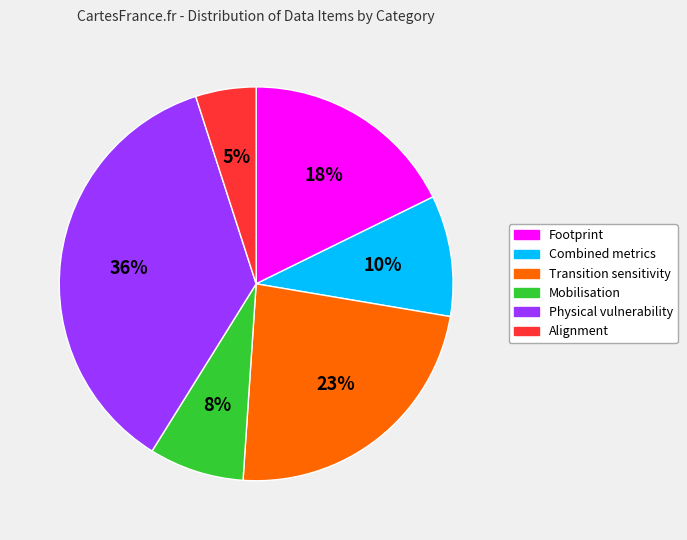

How many segments does this pie chart have?

6